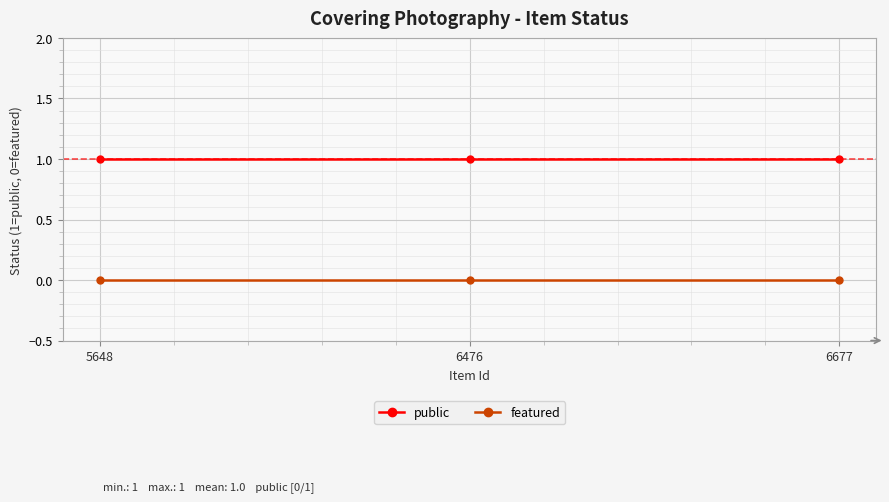

The public series shows 2 at 6677. True or false?

False